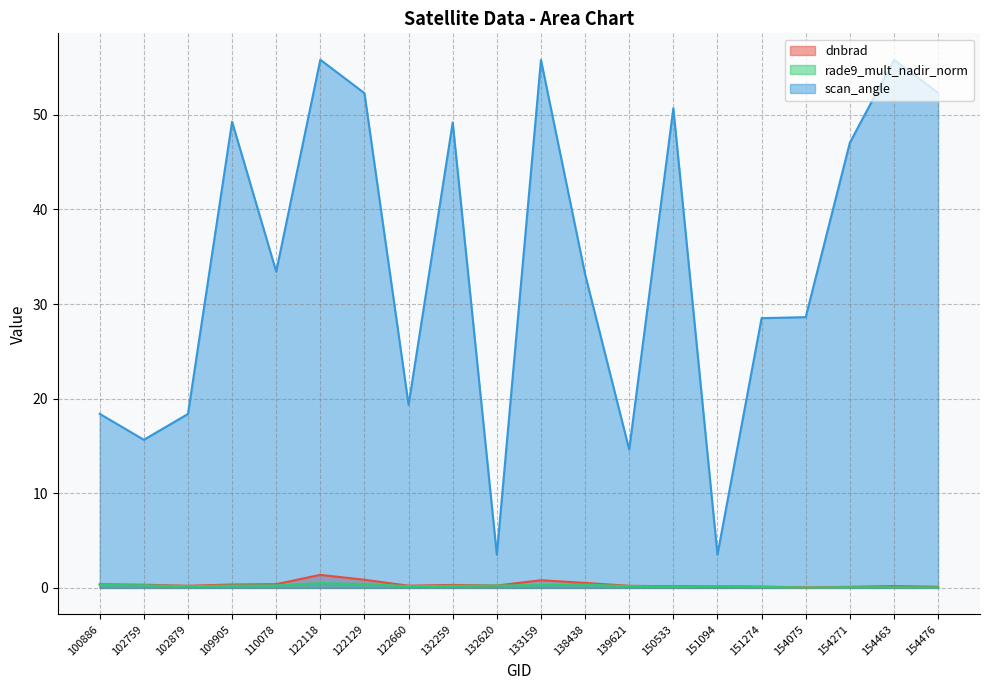

Where is the first local maximum for rade9_mult_nadir_norm?

122118